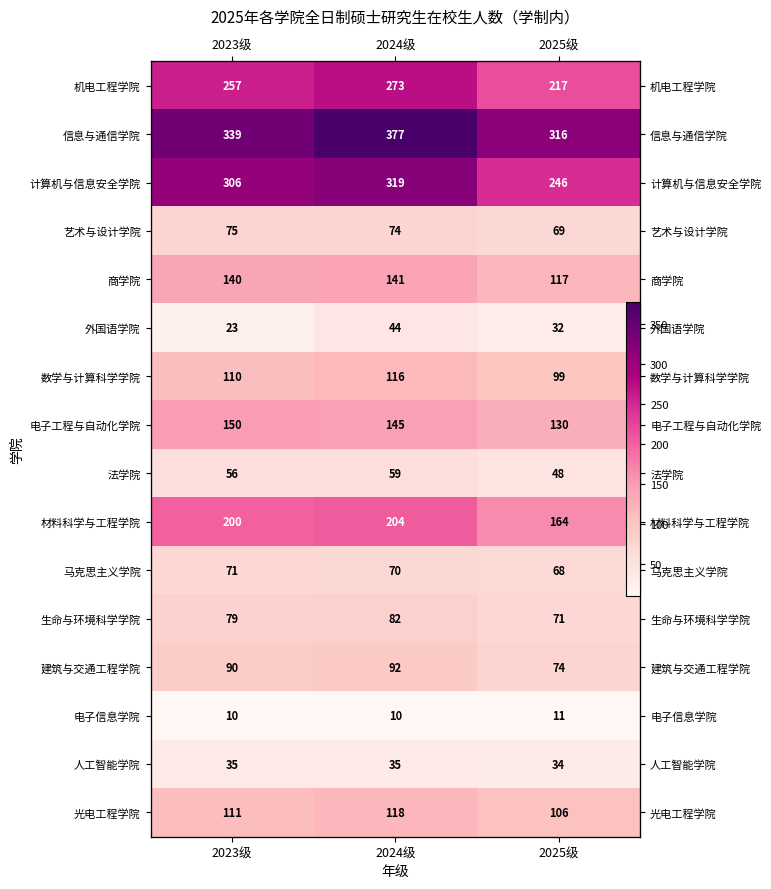

At 2025级, list the series in order from smallest to largest.

电子信息学院, 外国语学院, 人工智能学院, 法学院, 马克思主义学院, 艺术与设计学院, 生命与环境科学学院, 建筑与交通工程学院, 数学与计算科学学院, 光电工程学院, 商学院, 电子工程与自动化学院, 材料科学与工程学院, 机电工程学院, 计算机与信息安全学院, 信息与通信学院